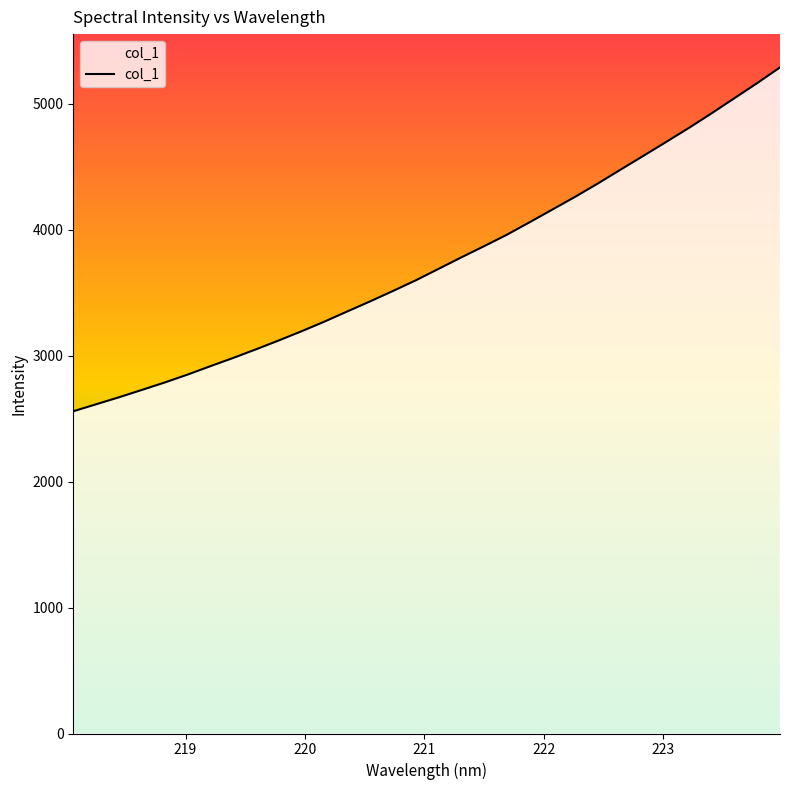

What is the difference between the maximum and minimum values?

2729.1